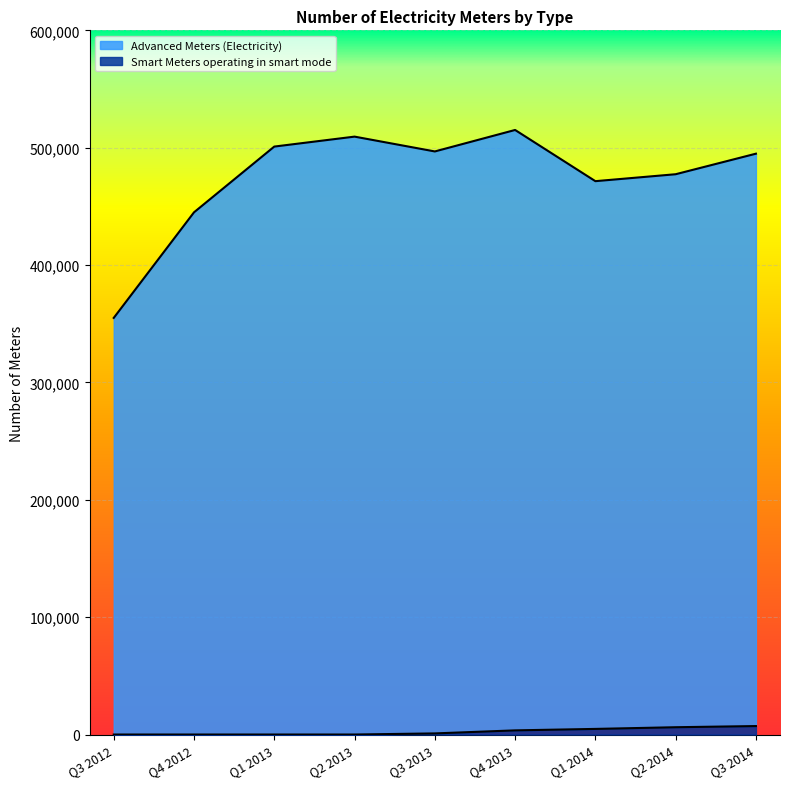

Between Q1 2013 and Q3 2012, which is larger?

Q1 2013